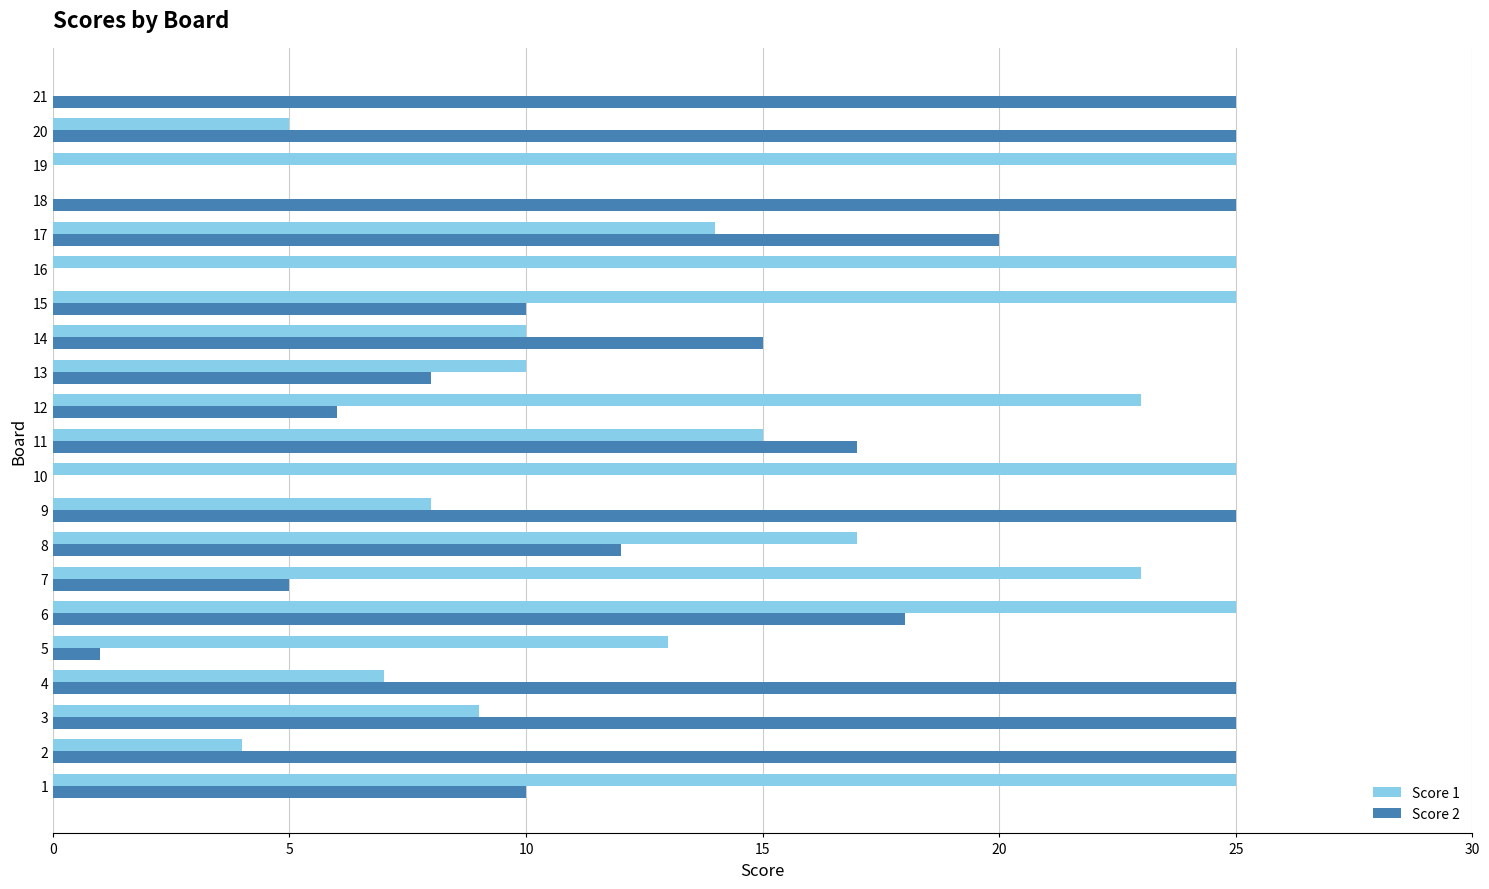

What is the total value across all series at 21?

25